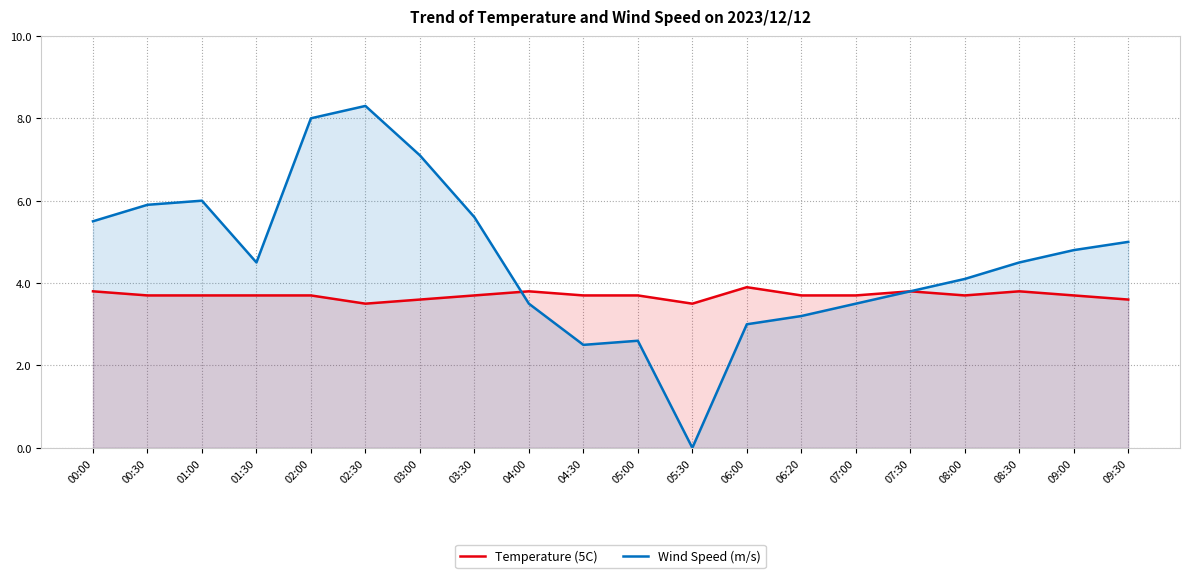

The value of Temperature (5C) at 02:30 is 2.2. True or false?

False